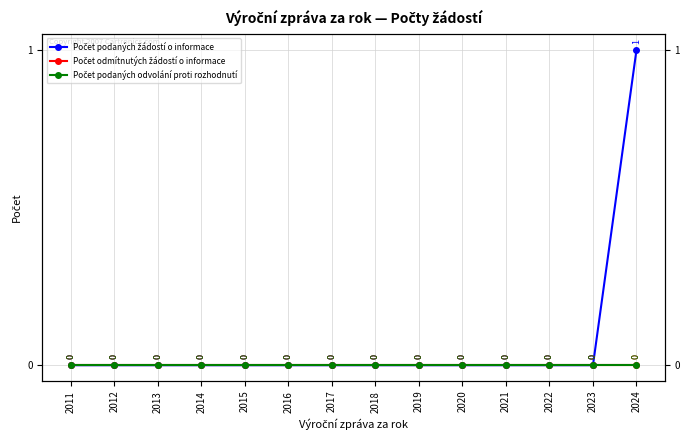

Reading left to right, transcribe all the data shown in this chart.

Počet podaných žádostí o informace: 2011=0	2012=0	2013=0	2014=0	2015=0	2016=0	2017=0	2018=0	2019=0	2020=0	2021=0	2022=0	2023=0	2024=1
Počet odmítnutých žádostí o informace: 2011=0	2012=0	2013=0	2014=0	2015=0	2016=0	2017=0	2018=0	2019=0	2020=0	2021=0	2022=0	2023=0	2024=0
Počet podaných odvolání proti rozhodnutí: 2011=0	2012=0	2013=0	2014=0	2015=0	2016=0	2017=0	2018=0	2019=0	2020=0	2021=0	2022=0	2023=0	2024=0